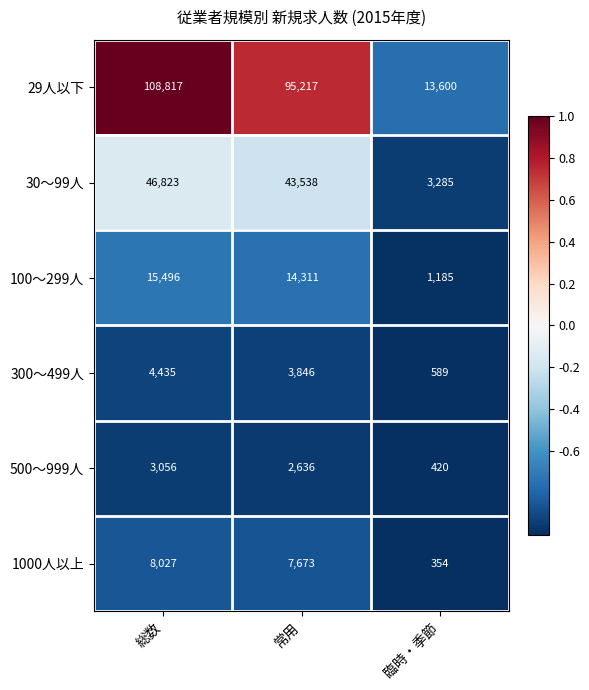

Is it true that 30〜99人 equals 63690 at 総数?

False